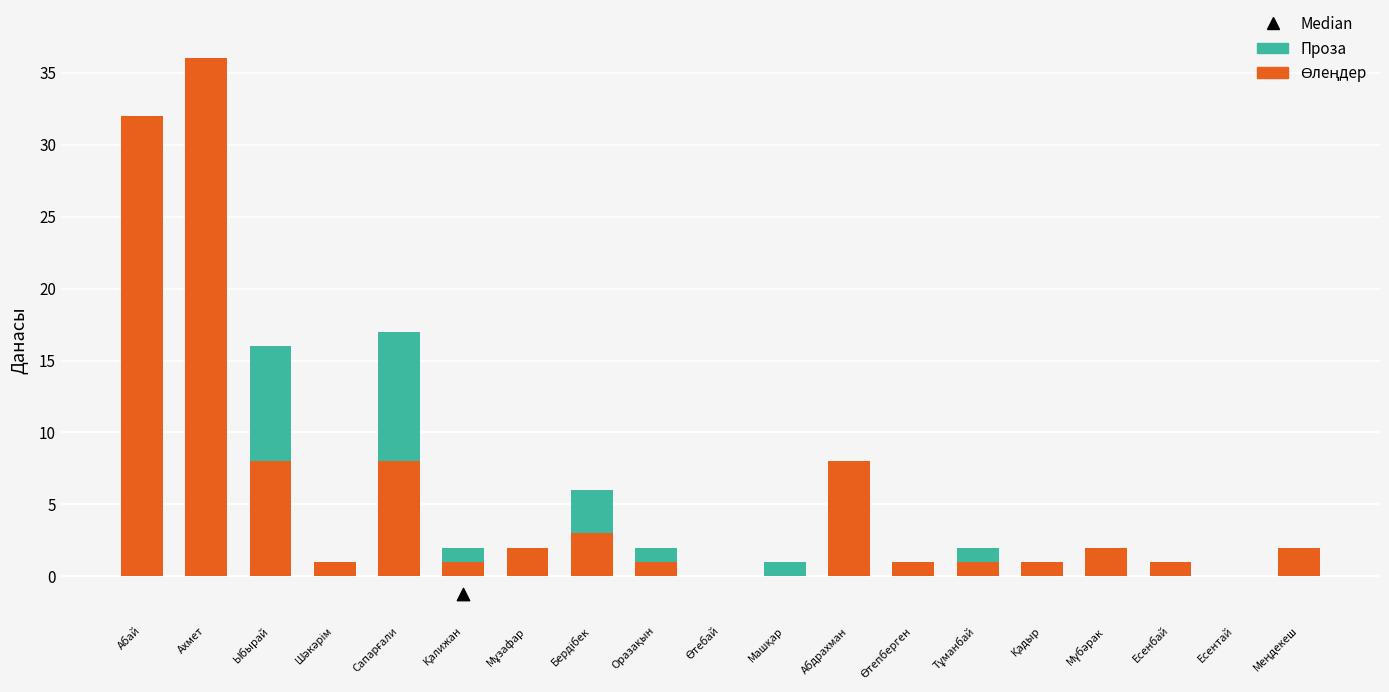

What are all the series names shown in the legend?

Өлеңдер, Проза